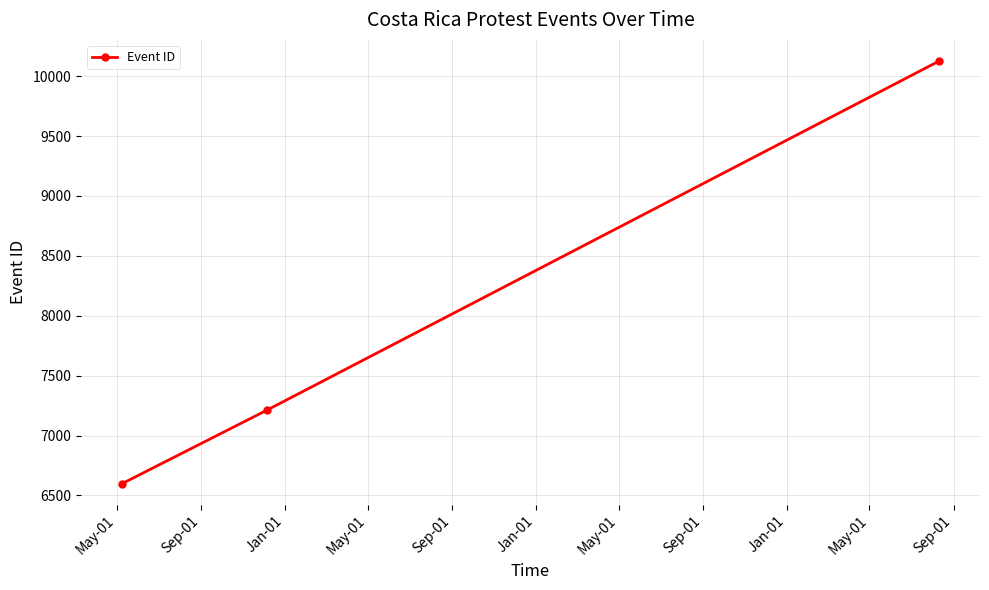

What is the value of the 1st point from the left?

6598